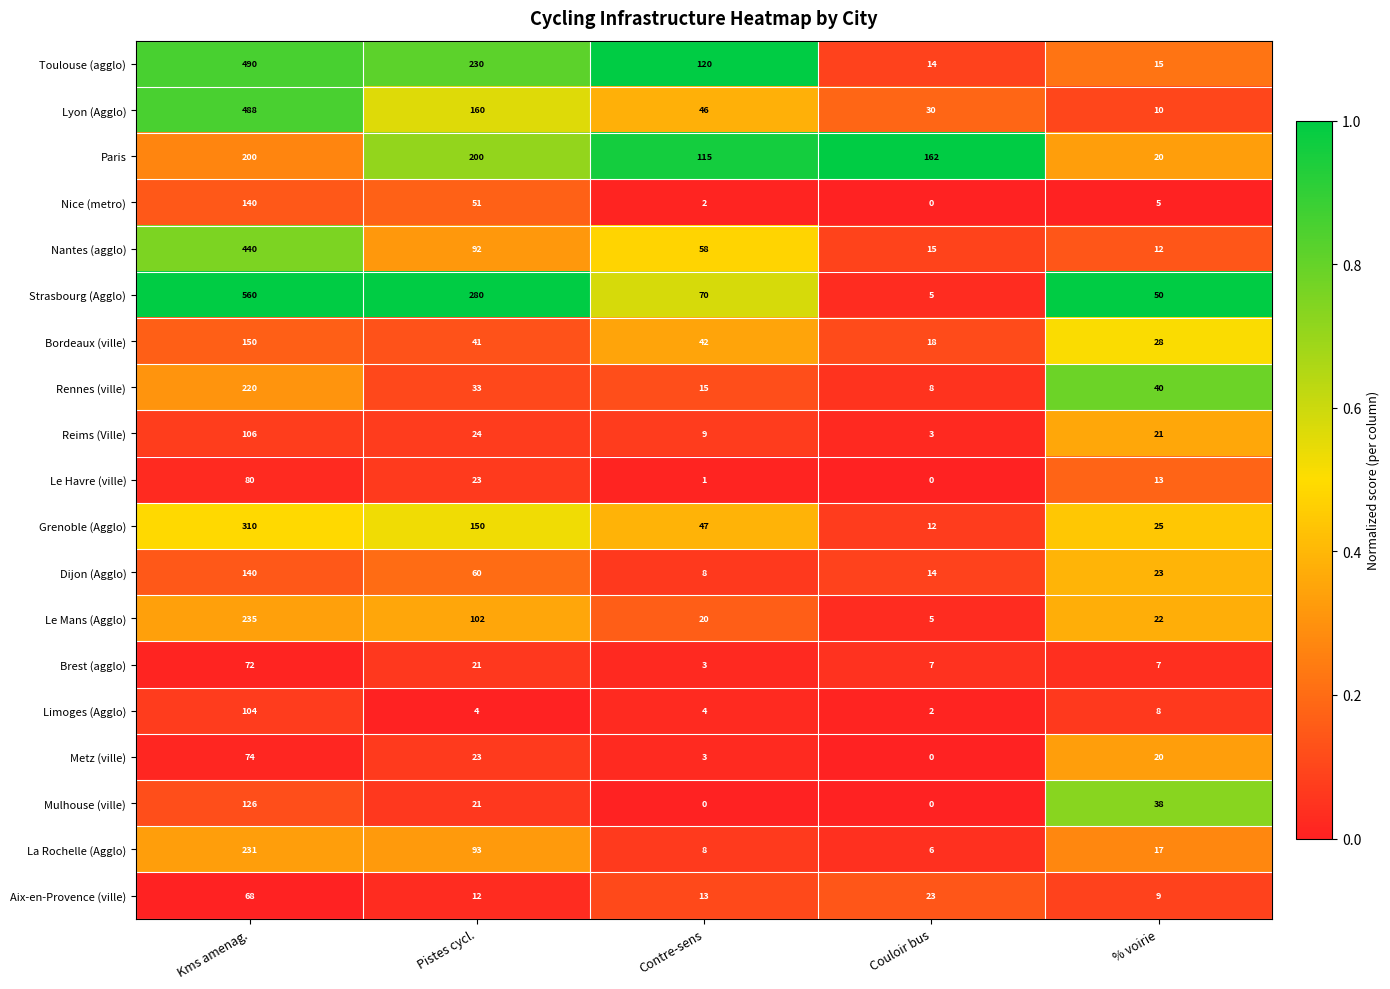

At which label does Grenoble (Agglo) first exceed 47?

Kms amenag.